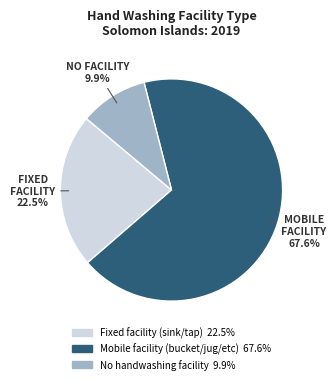

What is the smallest slice in the pie chart?

No handwashing facility